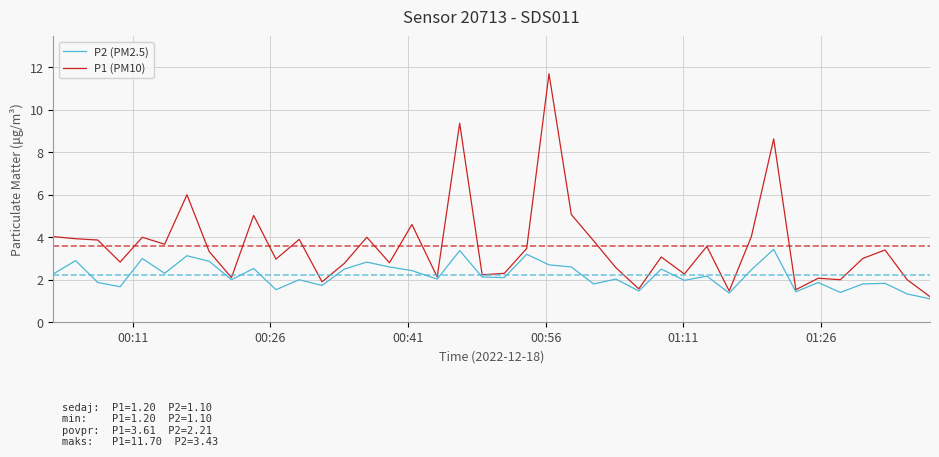

List the series in order of their peak value, highest first.

P1 (PM10), P2 (PM2.5)